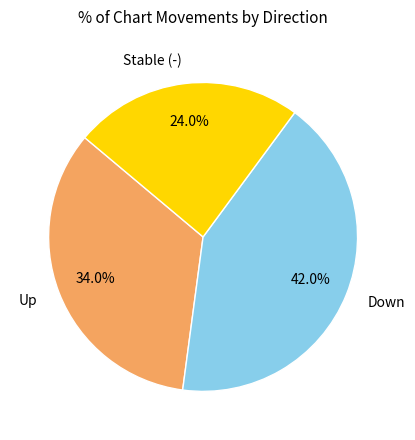

Is there a majority slice in this chart?

No